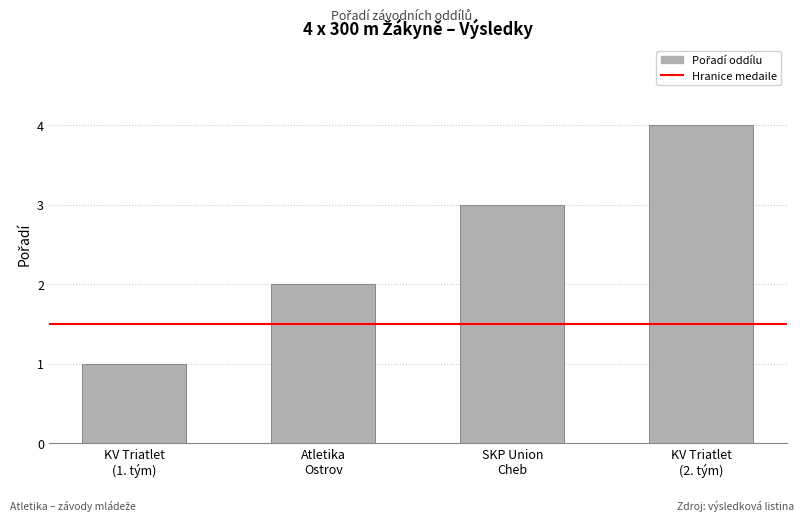

Count the values in the range 2 to 4.

3